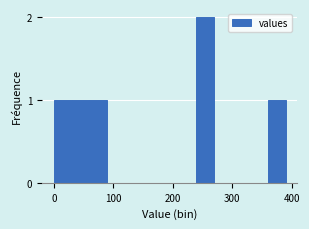

Read against the x-axis, roughly where is the centre of the tallest bar?

260